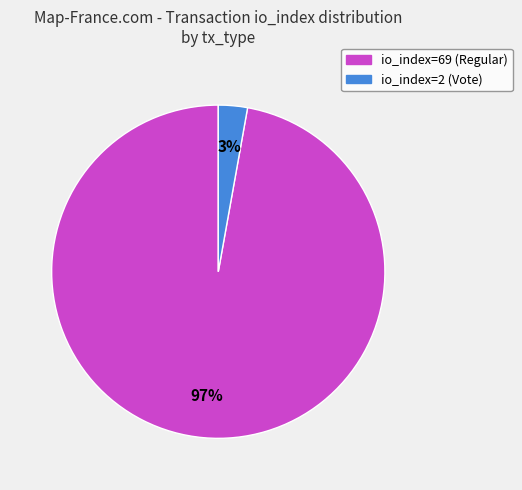

True or false: io_index=69 (Regular) accounts for 97% of the total.

True